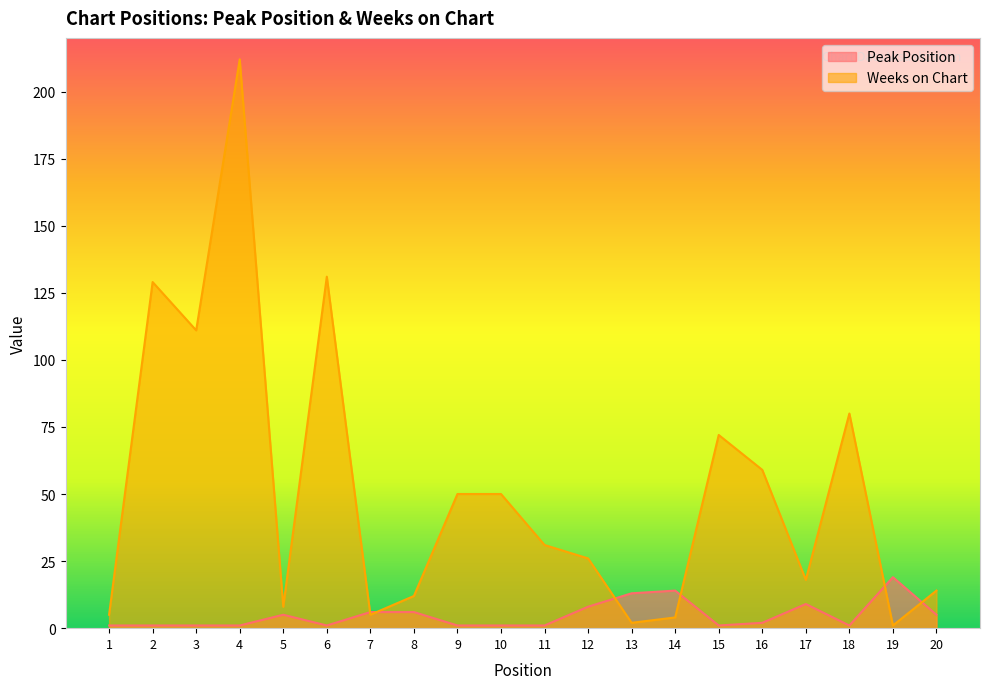

How many categories are shown in the chart?

20